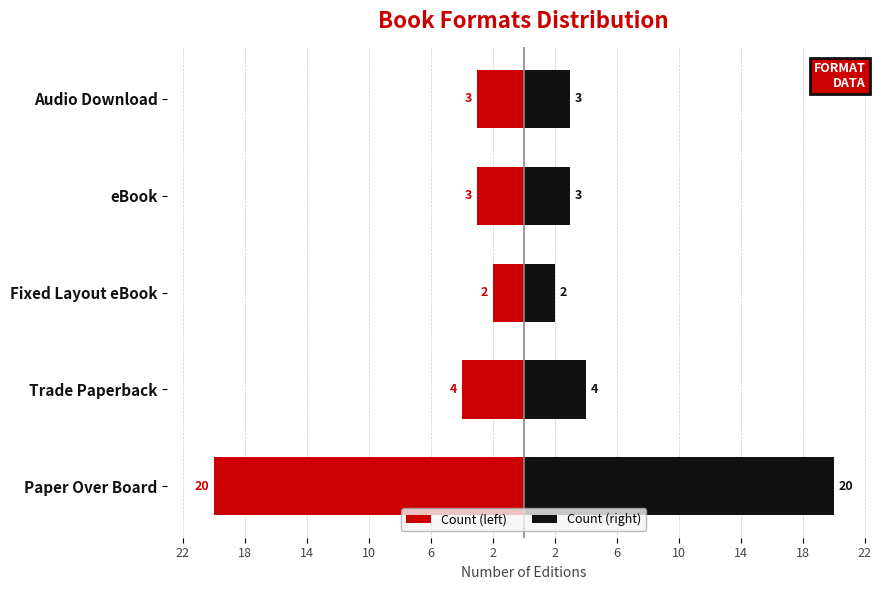

Reading left to right, transcribe all the data shown in this chart.

Count (left): -20	-4	-2	-3	-3
Count (right): 20	4	2	3	3